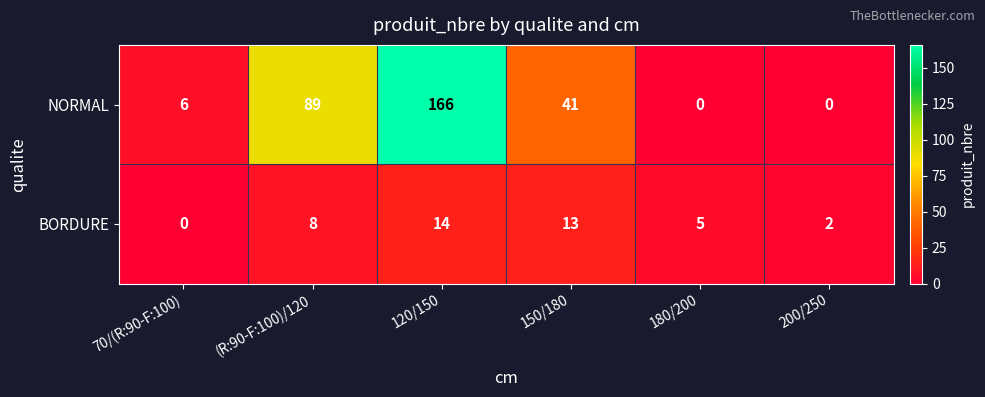

Which series changed the most between 120/150 and 180/200?

NORMAL